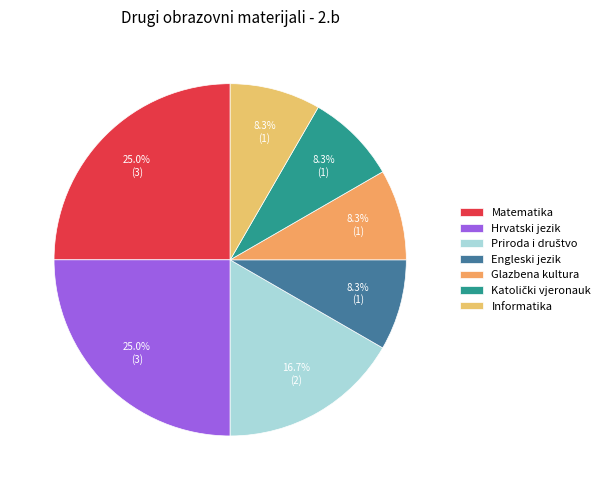

Count the number of slices in the pie.

7